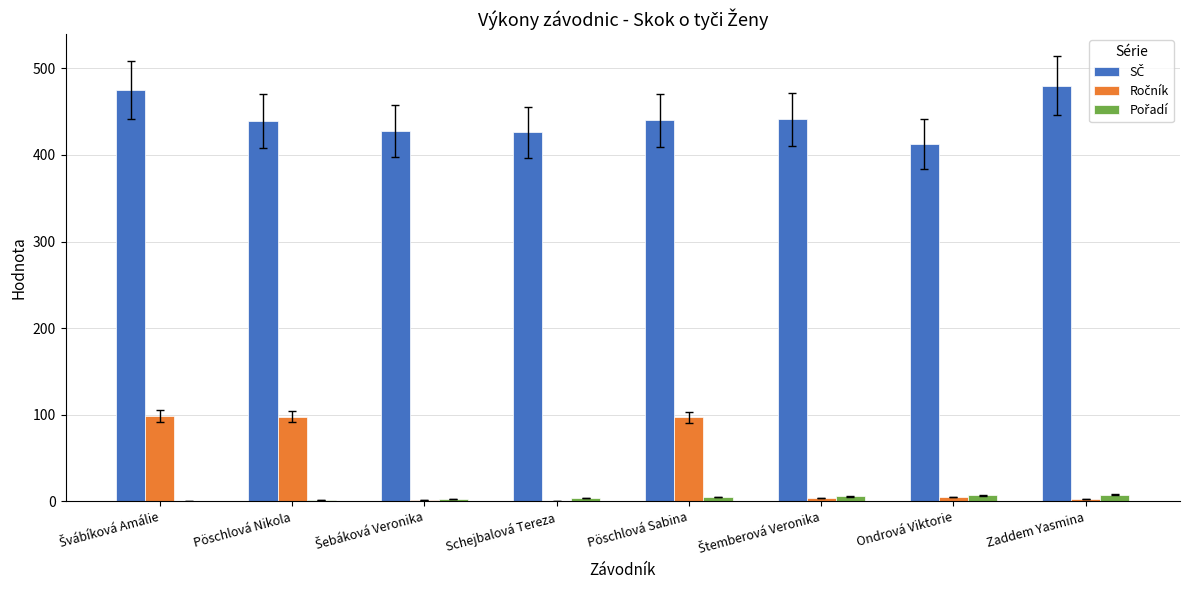

How many data points does each series have?

8